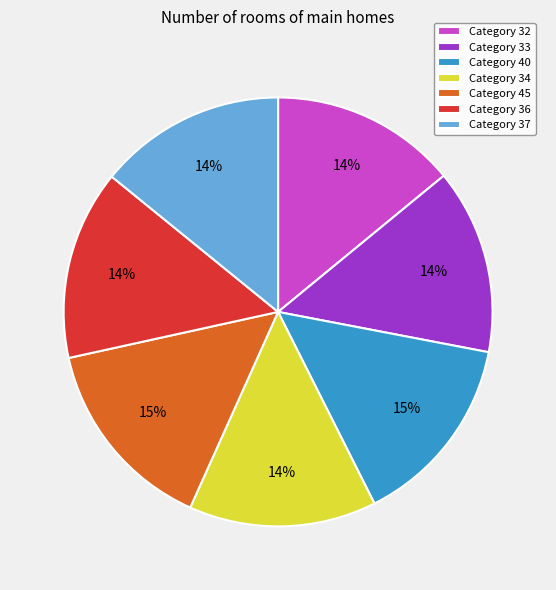

Is it true that Category 36 is 14% of the pie?

True